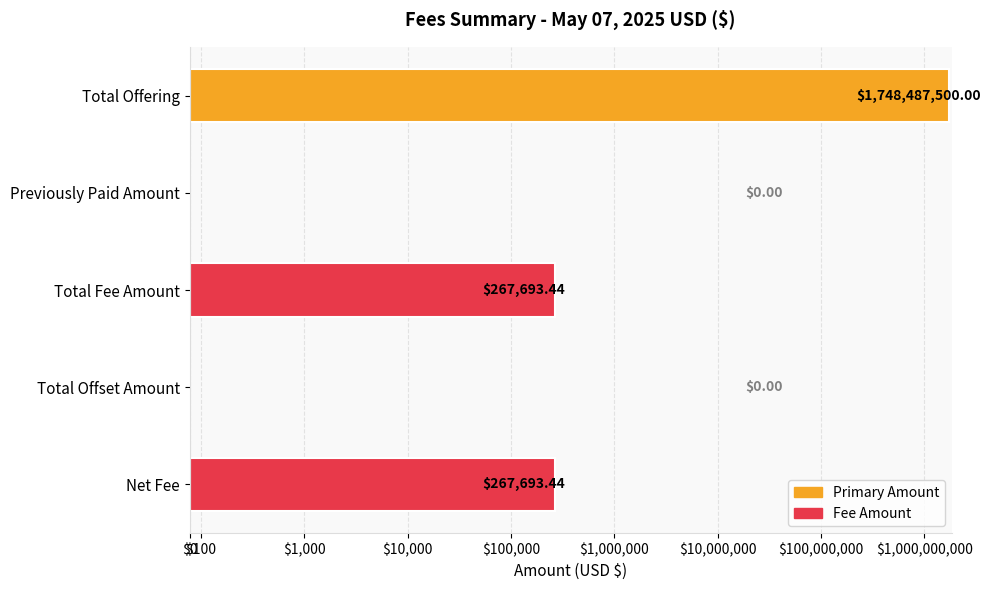

Reading right to left, extract all data points from this chart.

267693.4	0.0	267693.4	0.0	1748487500.0